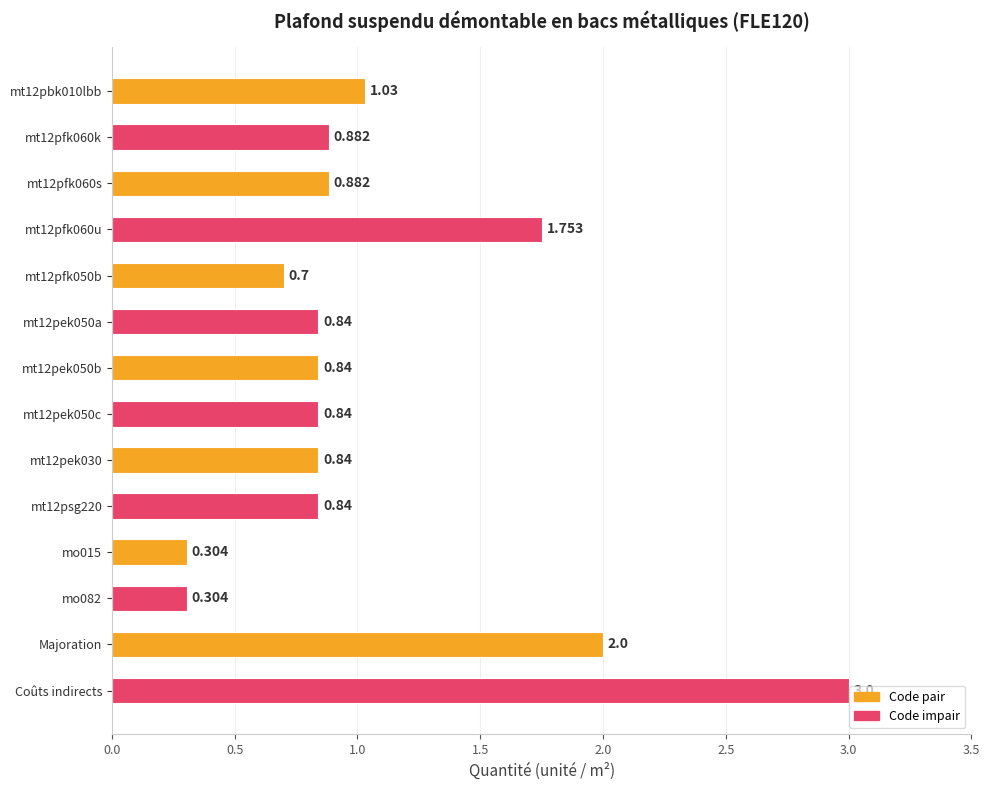

What is the label of the 13th bar from the top?

Majoration